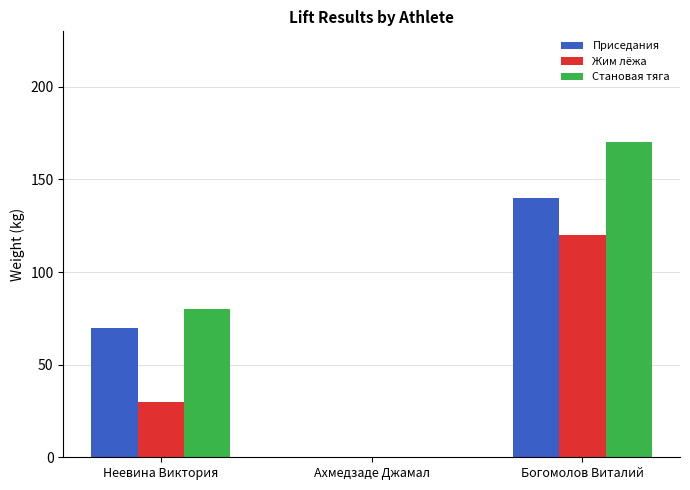

Reading right to left, list all the values displayed in this chart.

Приседания: Богомолов Виталий=140	Ахмедзаде Джамал=0	Неевина Виктория=70
Жим лёжа: Богомолов Виталий=120	Ахмедзаде Джамал=0	Неевина Виктория=30
Становая тяга: Богомолов Виталий=170	Ахмедзаде Джамал=0	Неевина Виктория=80